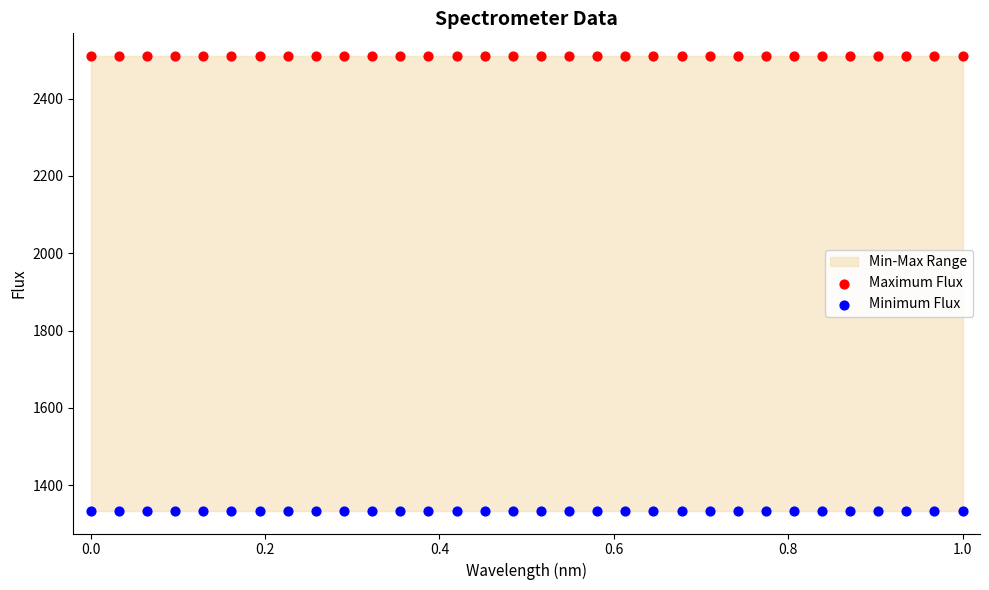

Which series reaches the maximum Y coordinate?

Maximum Flux